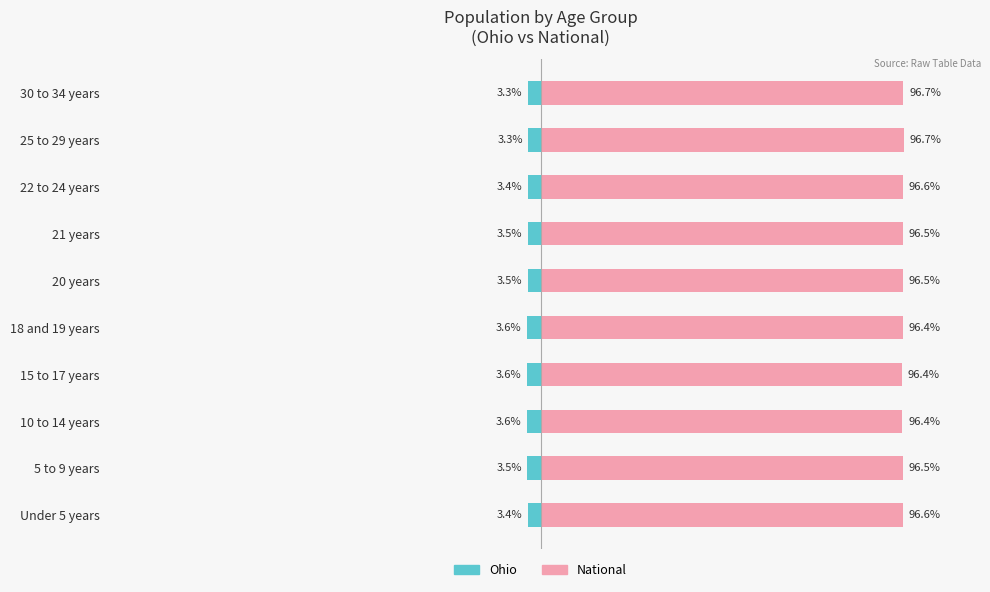

Reading right to left, what are all the values shown in this chart?

Ohio: 9=-3.3	8=-3.3	7=-3.4	6=-3.5	5=-3.5	4=-3.6	3=-3.6	2=-3.6	1=-3.5	0=-3.4
National: 9=96.7	8=96.7	7=96.6	6=96.5	5=96.5	4=96.4	3=96.4	2=96.4	1=96.5	0=96.6